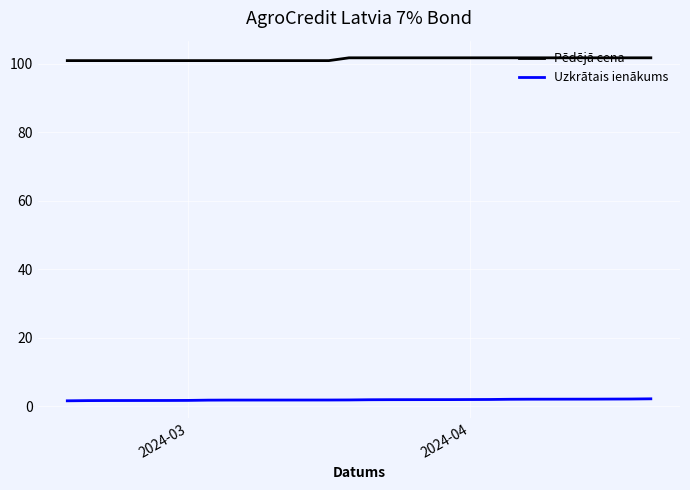

List the series in order of their overall mean, highest first.

Pēdējā cena, Uzkrātais ienākums